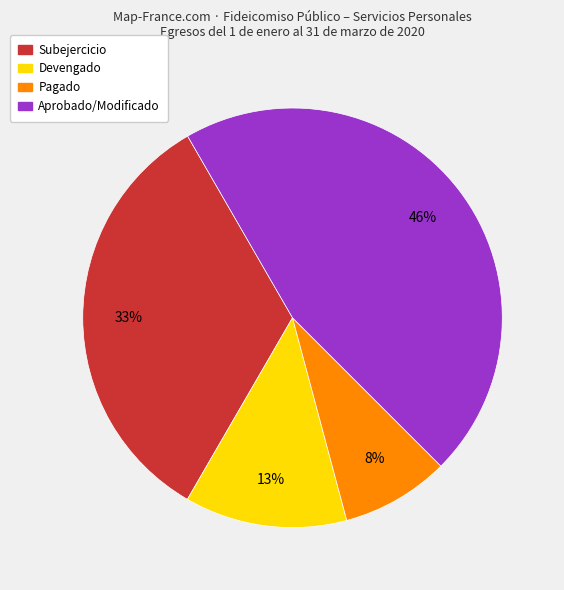

Rank the categories by value from lowest to highest.

Pagado, Devengado, Subejercicio, Aprobado/Modificado